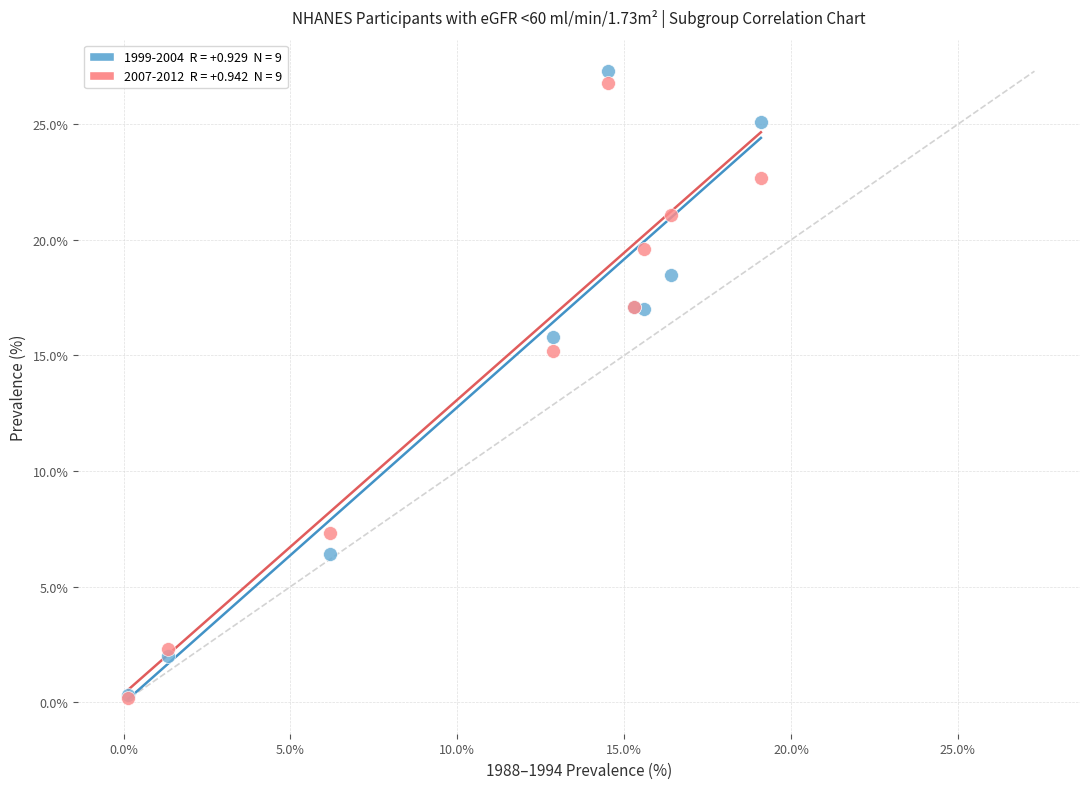

Across all series, what Y value is closest to 13?

15.2